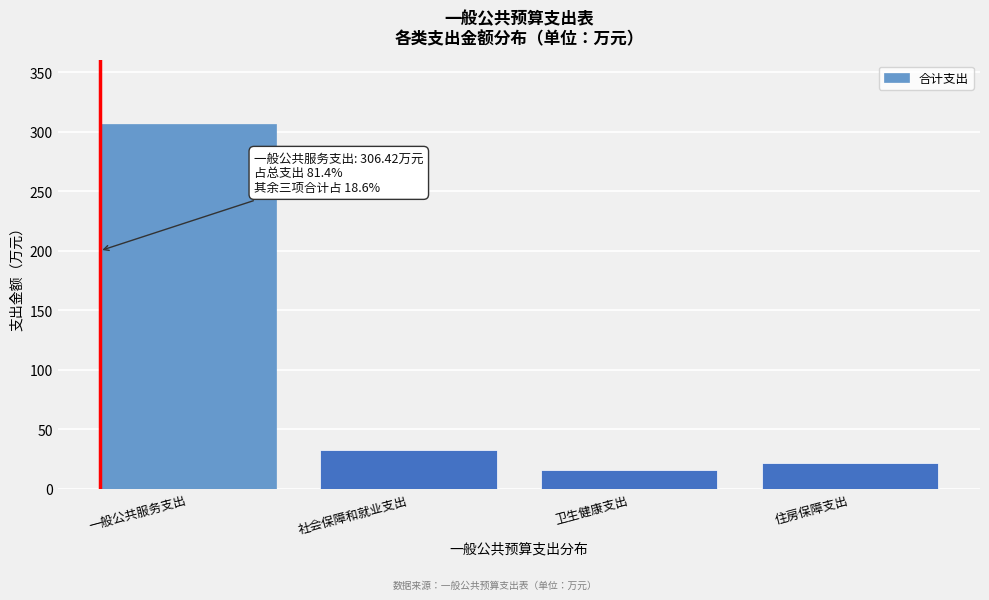

Reading right to left, list all the values displayed in this chart.

住房保障支出=21.9	卫生健康支出=15.7	社会保障和就业支出=32.6	一般公共服务支出=306.4